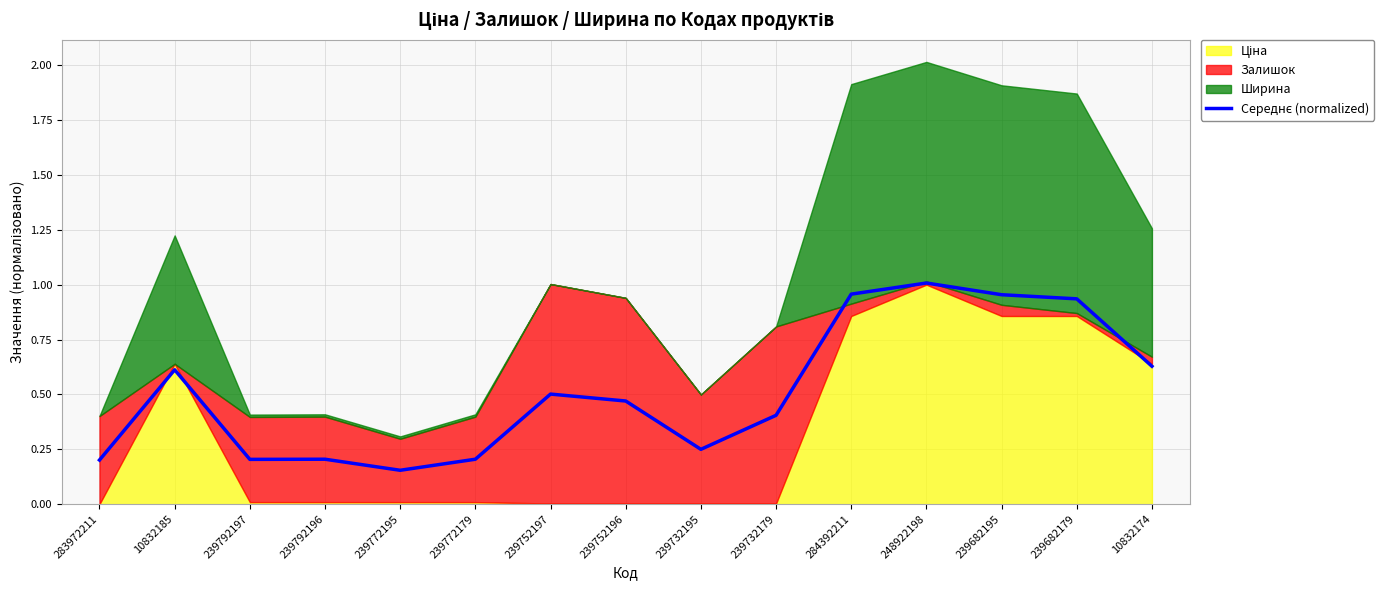

Reading right to left, extract all data points from this chart.

10832174=0.6	239682179=0.9	239682195=1.0	248922198=1.0	284392211=1.0	239732179=0.4	239732195=0.2	239752196=0.5	239752197=0.5	239772179=0.2	239772195=0.2	239792196=0.2	239792197=0.2	10832185=0.6	283972211=0.2